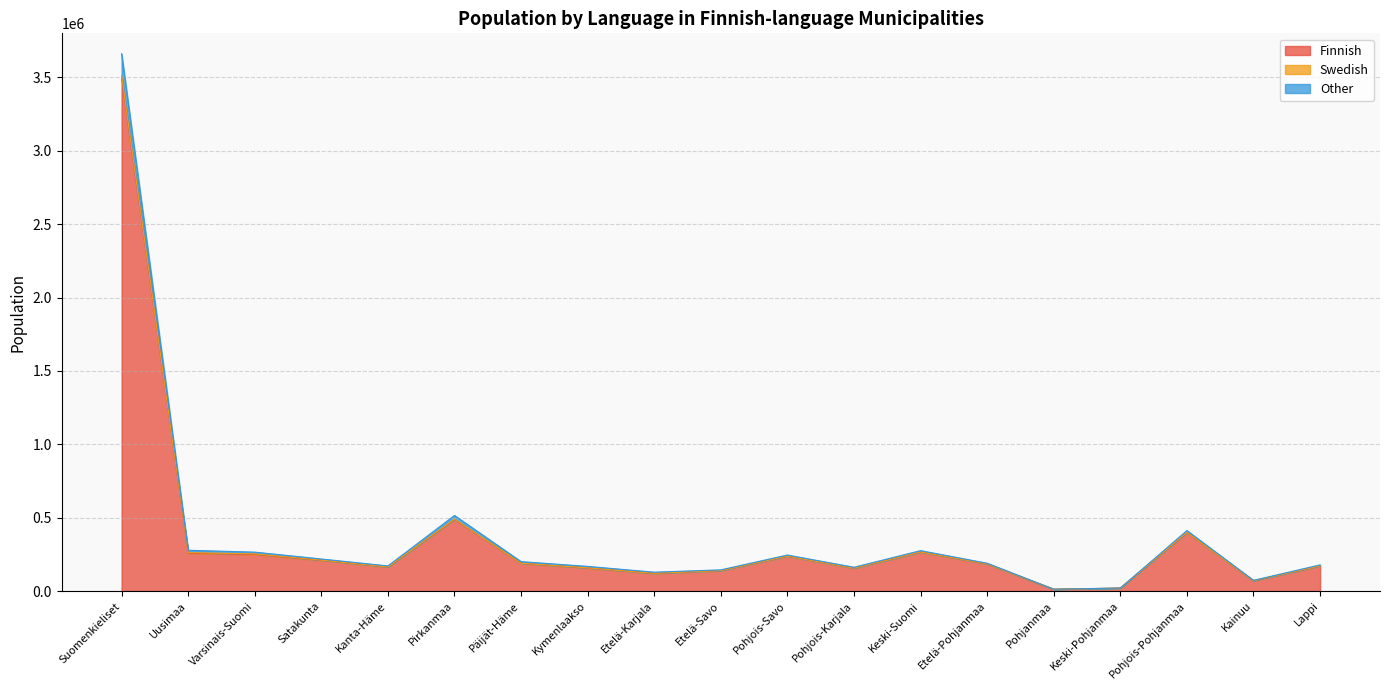

Which has a higher value, Satakunta or Varsinais-Suomi?

Varsinais-Suomi